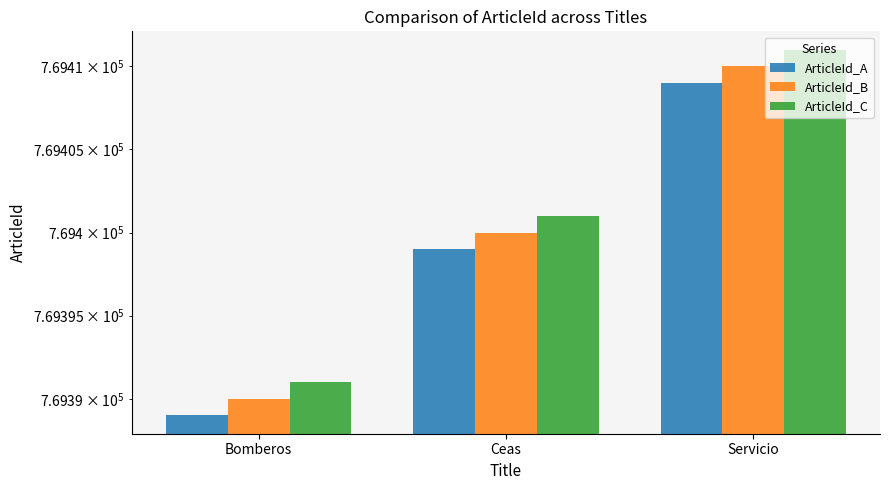

Is the value of ArticleId_C at Servicio greater than the value of ArticleId_B at Bomberos?

Yes